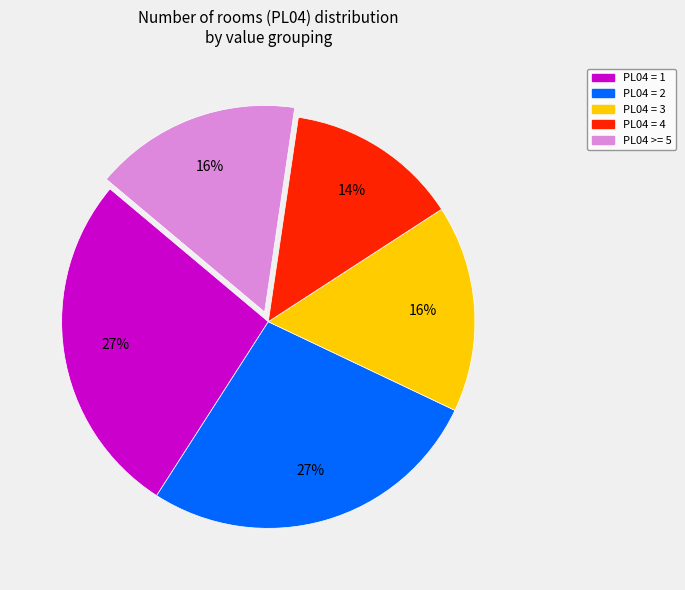

Is there any slice that represents more than half of the pie?

No